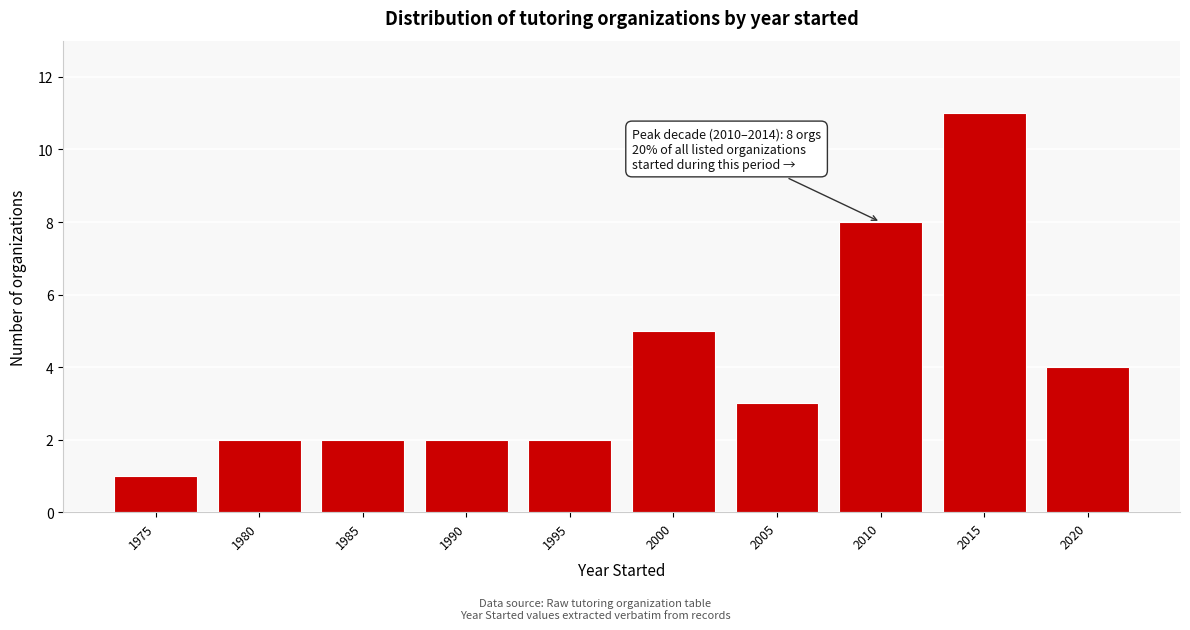

Reading left to right, extract all data points from this chart.

1	2	2	2	2	5	3	8	11	4